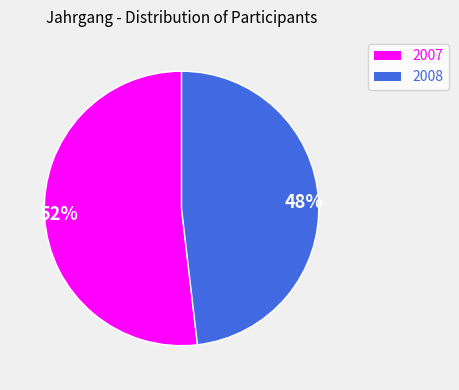

Is the sum of 48% and 52% greater than half?

Yes